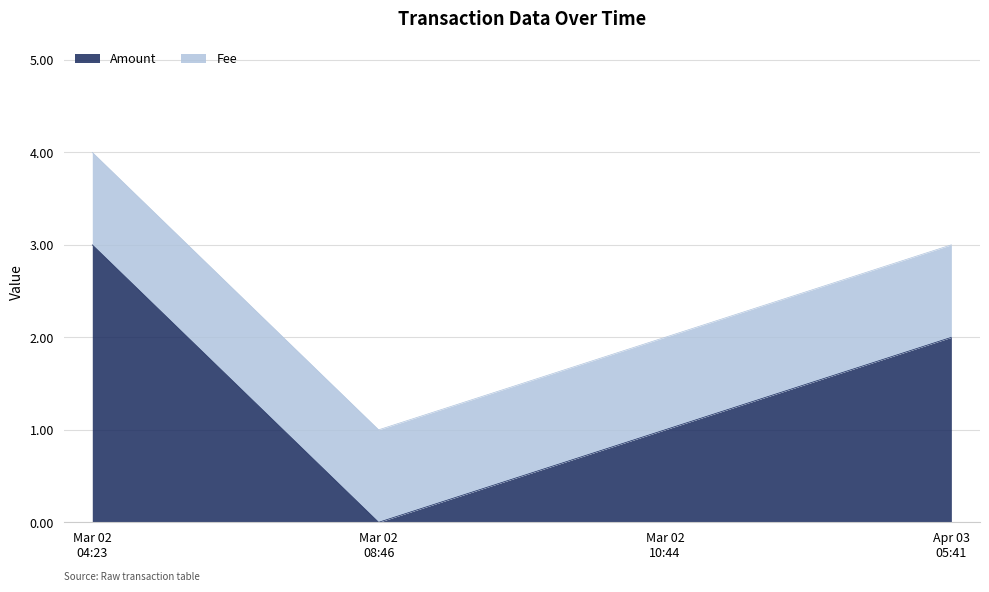

List the labels in order of value, smallest first.

Mar 02 08:46, Mar 02 10:44, Apr 03 05:41, Mar 02 04:23